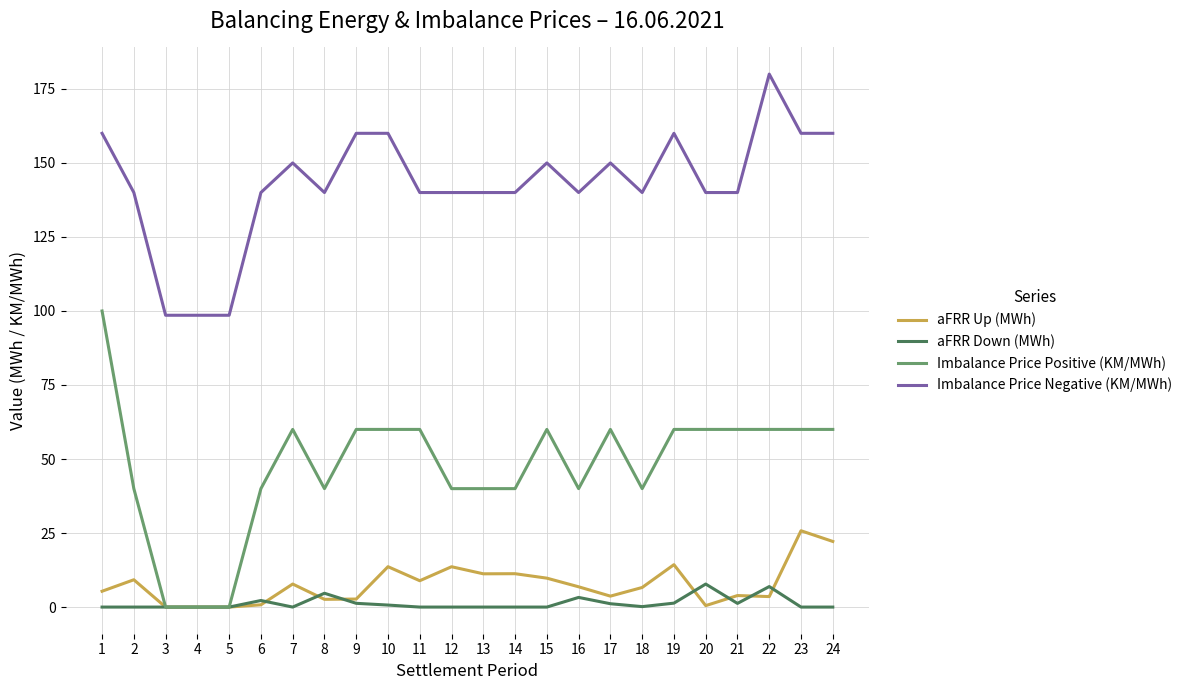

What is the maximum value for Imbalance Price Negative (KM/MWh)?

180.0